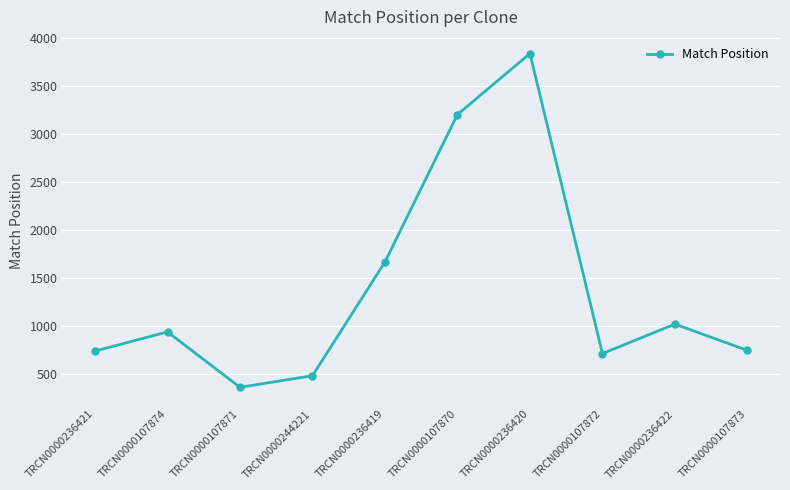

At which label is the value closest to 2098?

TRCN0000236419